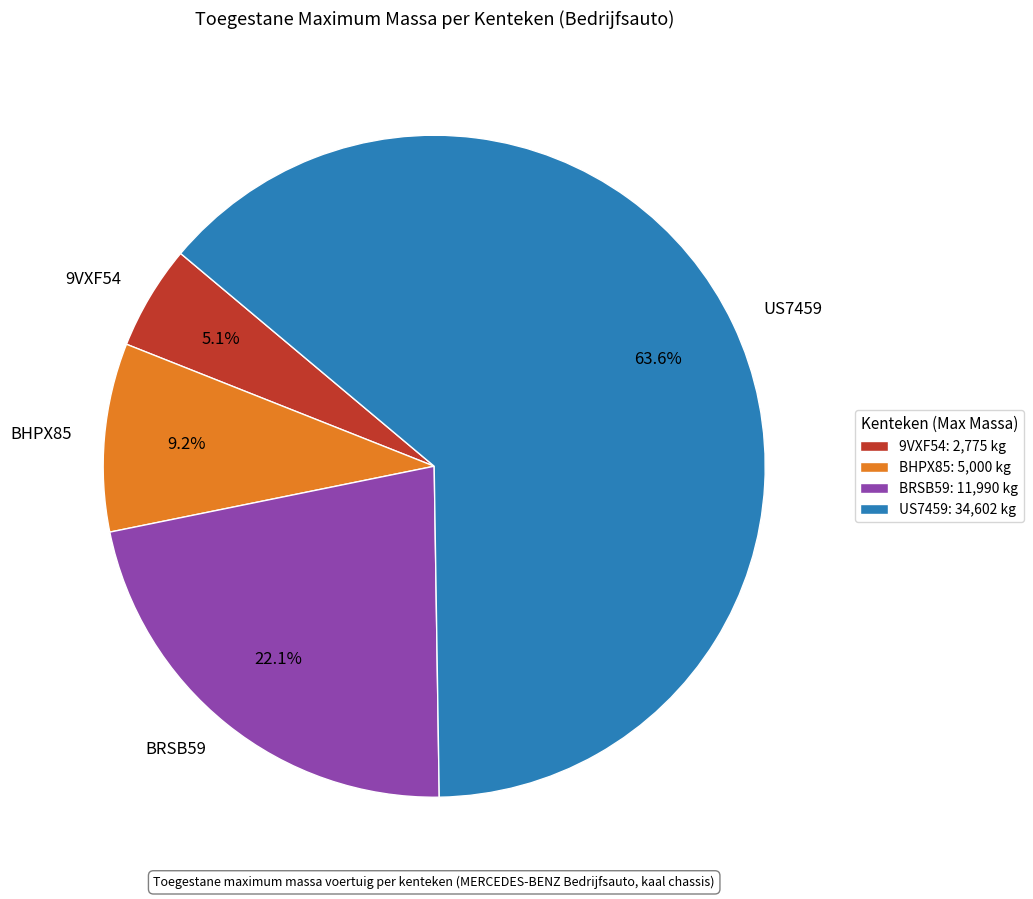

Is BHPX85 the majority of the pie?

No